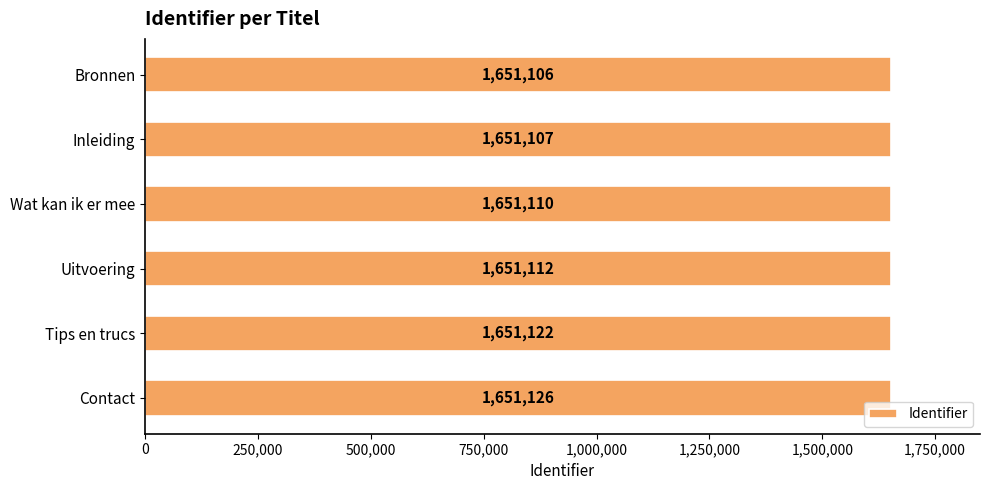

What is the average value?

1651114